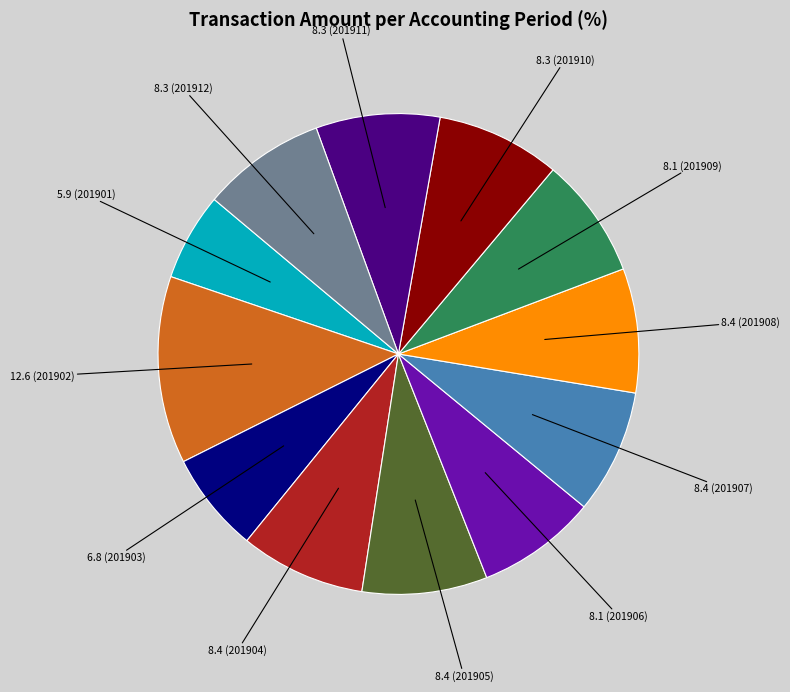

Does any single category account for the majority?

No